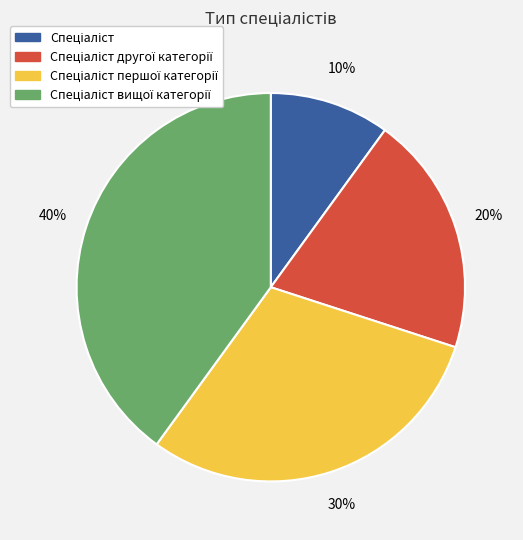

To the nearest percent, what is the average slice percentage?

25%